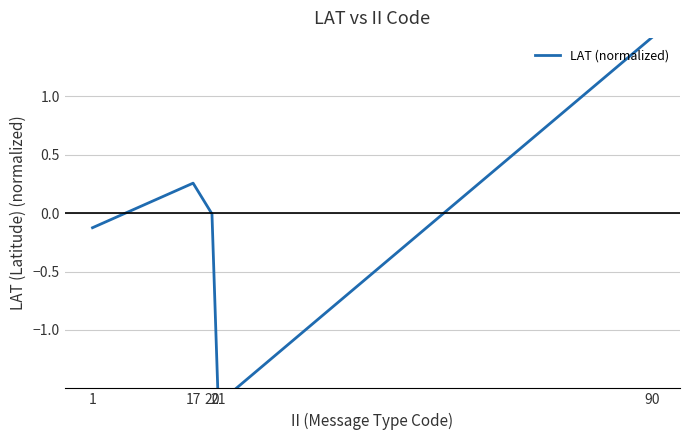

List the labels in order of value, largest first.

90, 17, 20, 1, 21